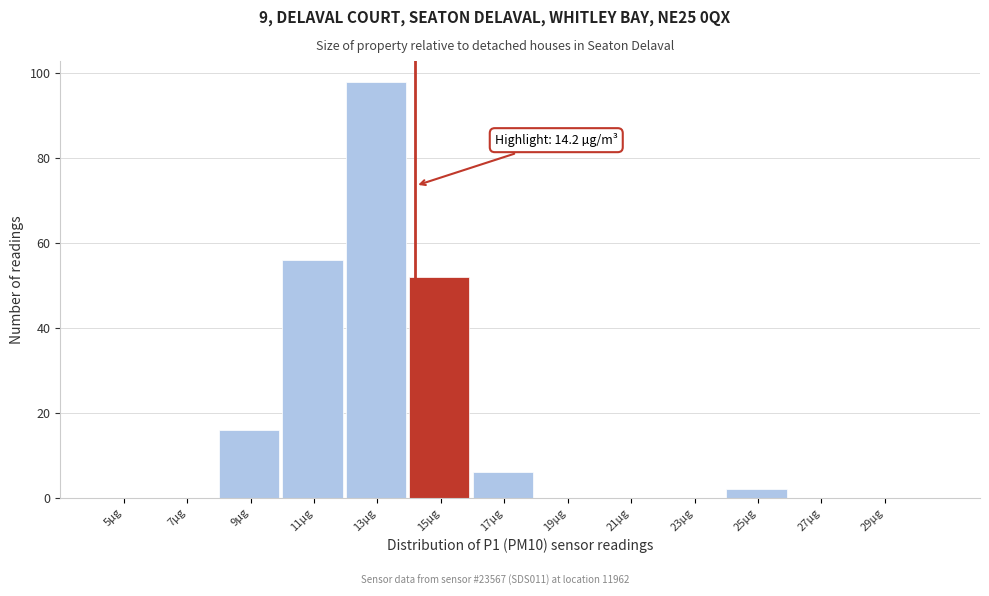

Which range on the x-axis has the tallest bar?

12 to 14